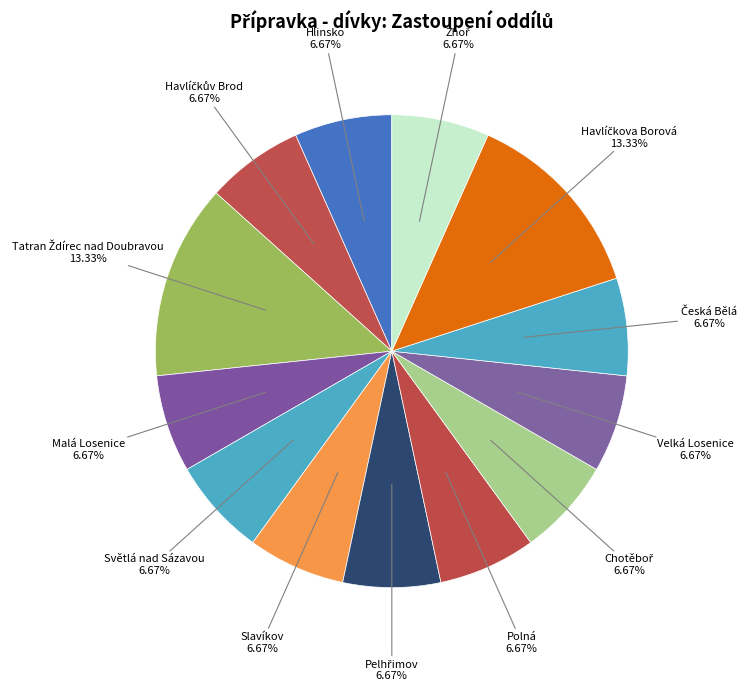

Combined, do Hlinsko and Slavíkov account for over 50%?

No